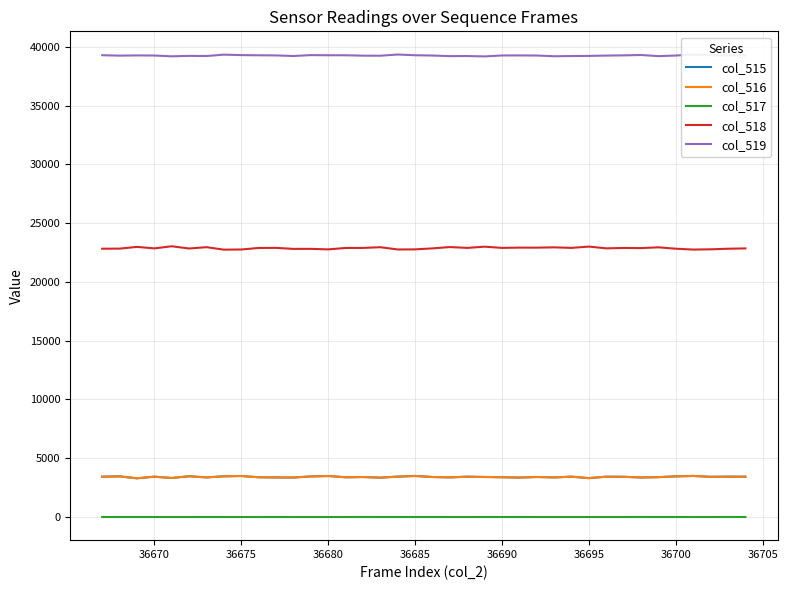

True or false: col_518 and col_517 cross at least once.

False